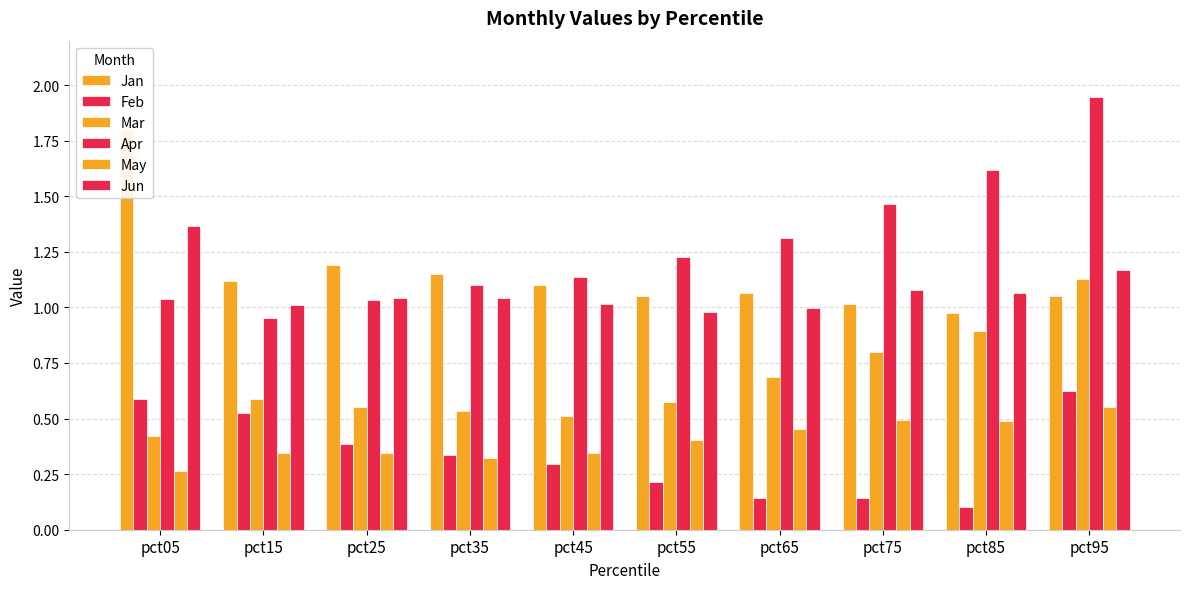

How many series are shown in this chart?

6